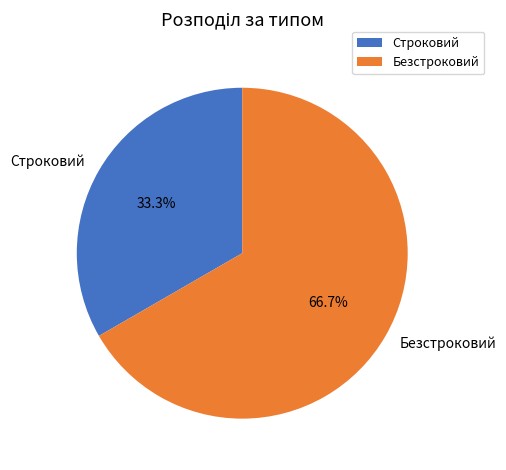

What is the smallest slice in the pie chart?

Строковий